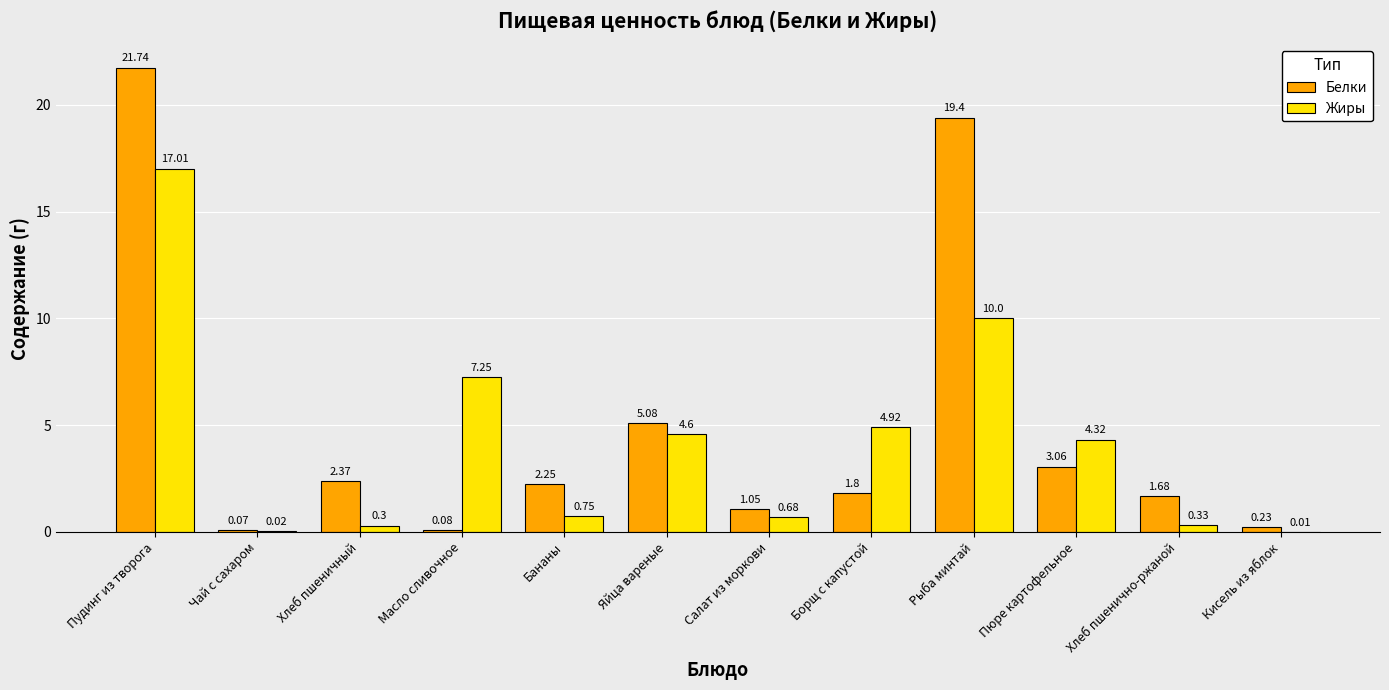

Which series changed the most between Яйца вареные and Борщ с капустой?

Белки